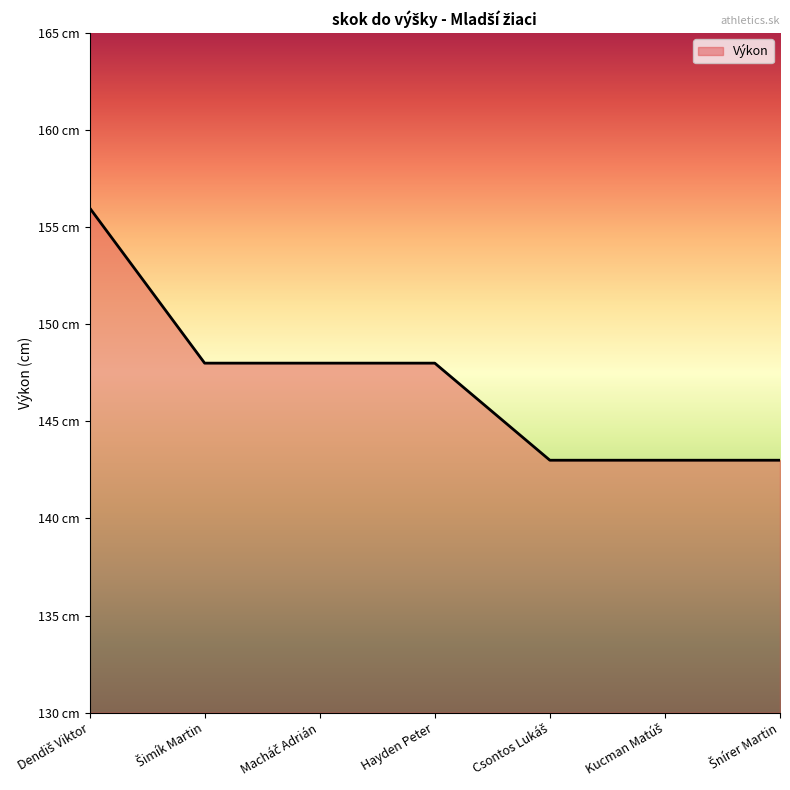

Is this an area chart (filled region under the line)?

Yes